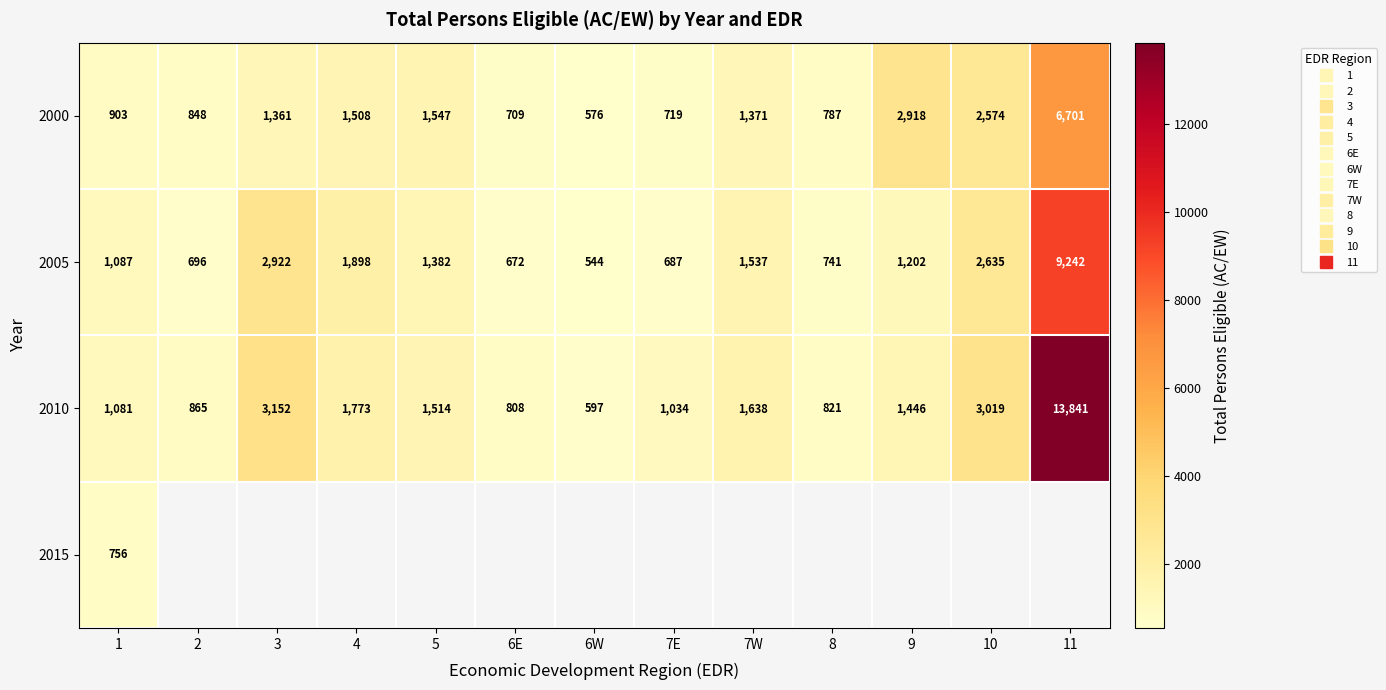

How many data points in 2010 are less than 1446?

6